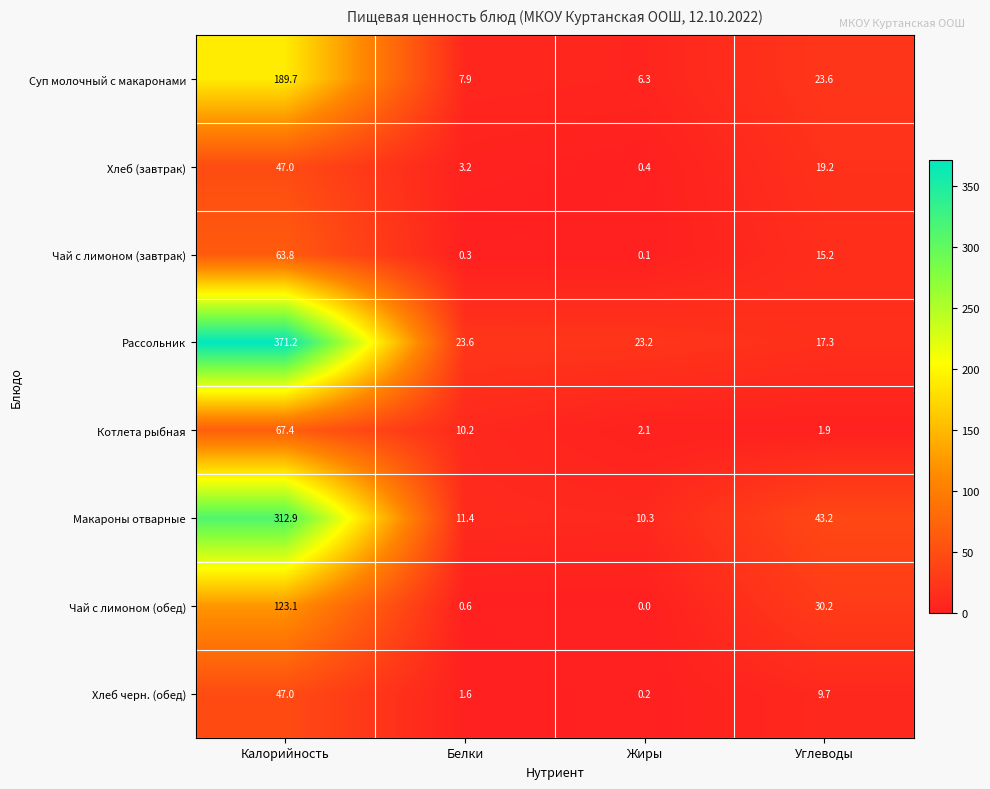

Where does the Чай с лимоном (обед) series first go above 30?

Калорийность